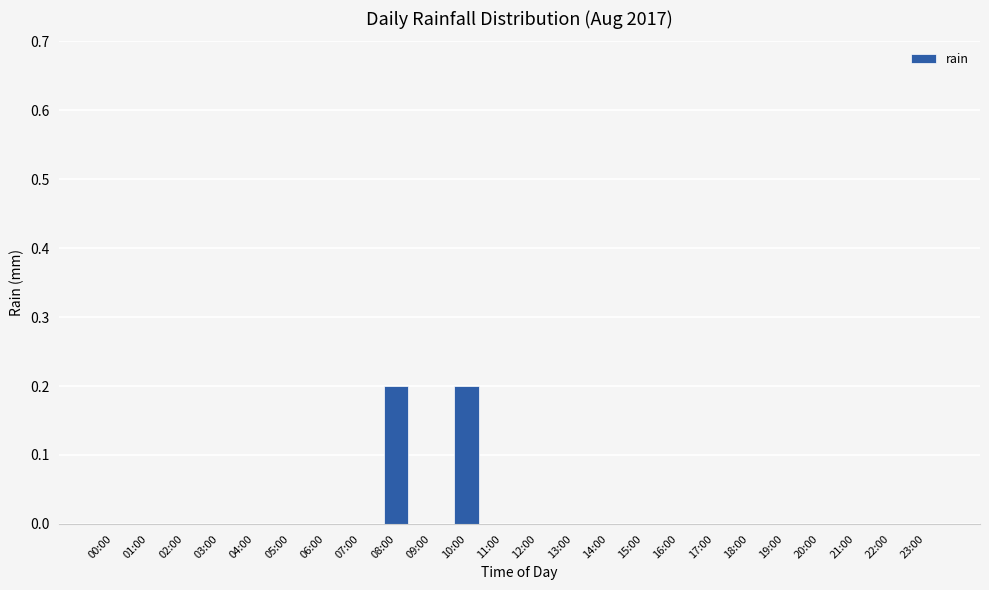

What is the greatest value displayed?

0.2